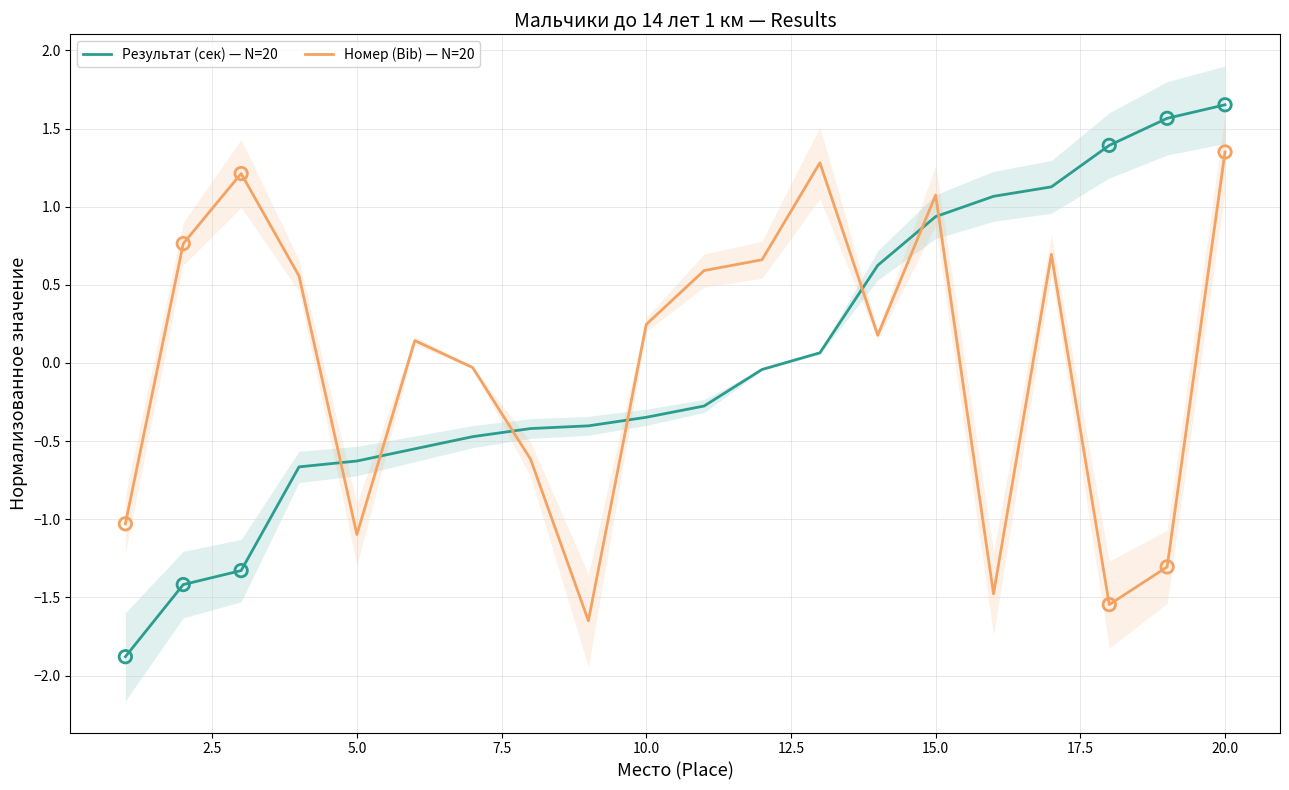

Which series contains the lowest Y value?

Результат (сек) — N=20